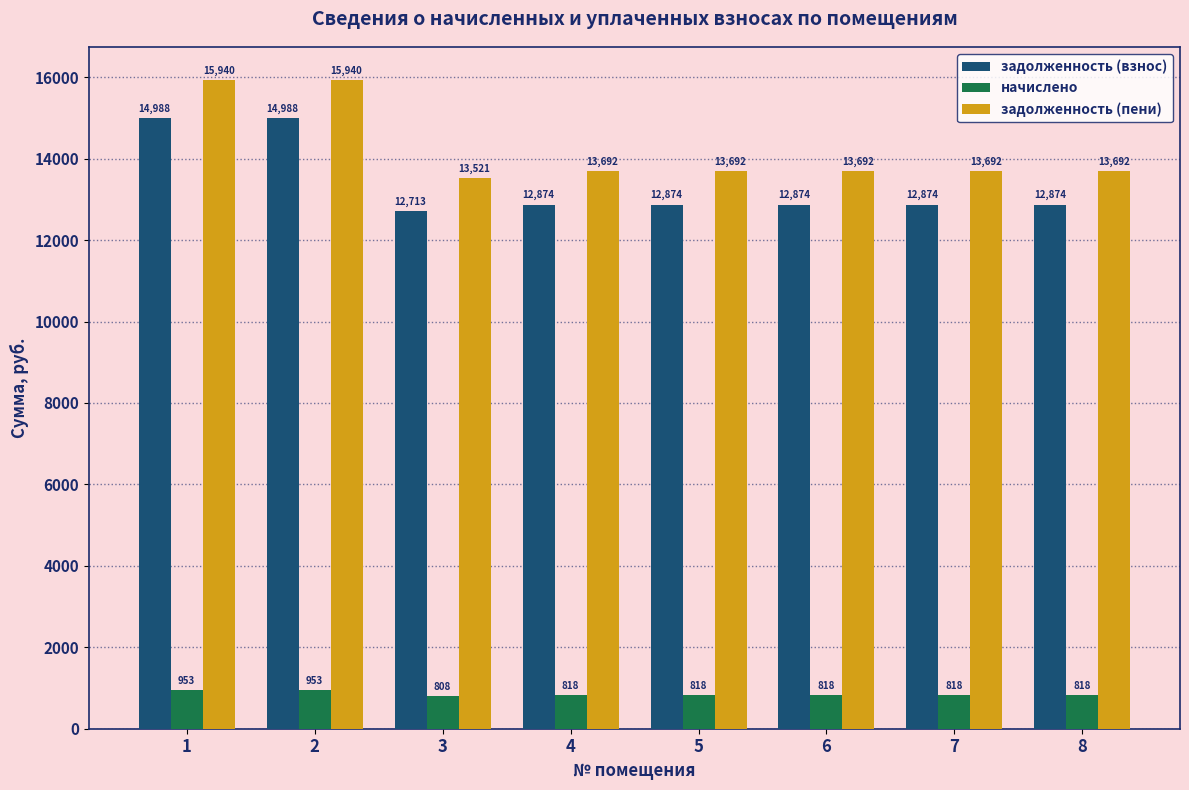

At how many categories does at least one series exceed 10573?

8